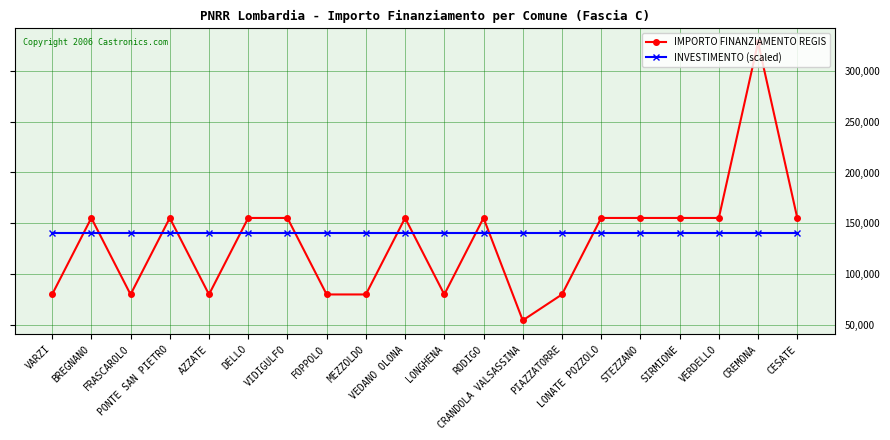

True or false: IMPORTO FINANZIAMENTO REGIS has a value of 79922 at AZZATE.

True